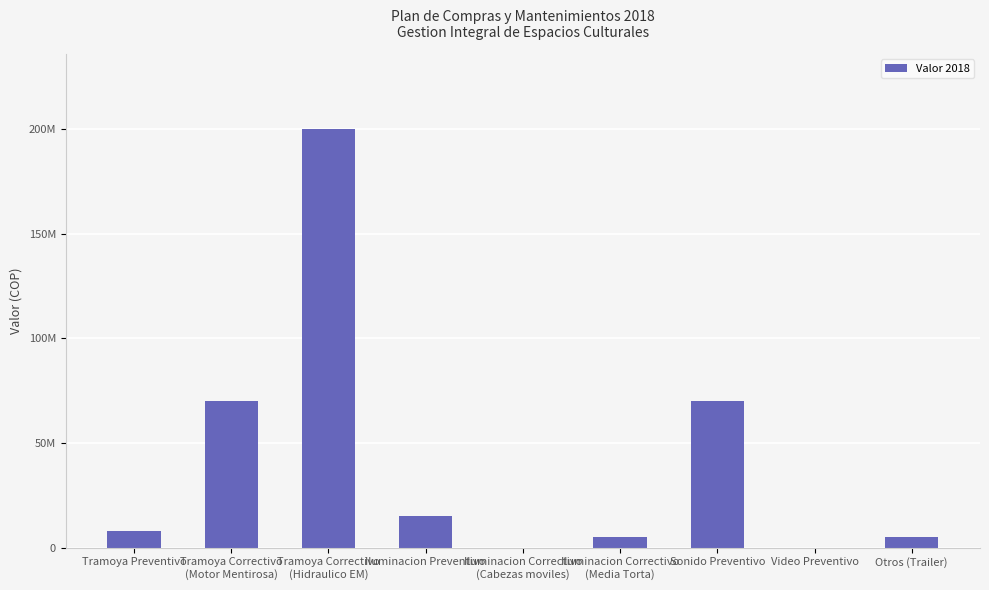

List the labels in order of value, smallest first.

Iluminacion Correctivo
(Cabezas moviles), Video Preventivo, Iluminacion Correctivo
(Media Torta), Otros (Trailer), Tramoya Preventivo, Iluminacion Preventivo, Tramoya Correctivo
(Motor Mentirosa), Sonido Preventivo, Tramoya Correctivo
(Hidraulico EM)